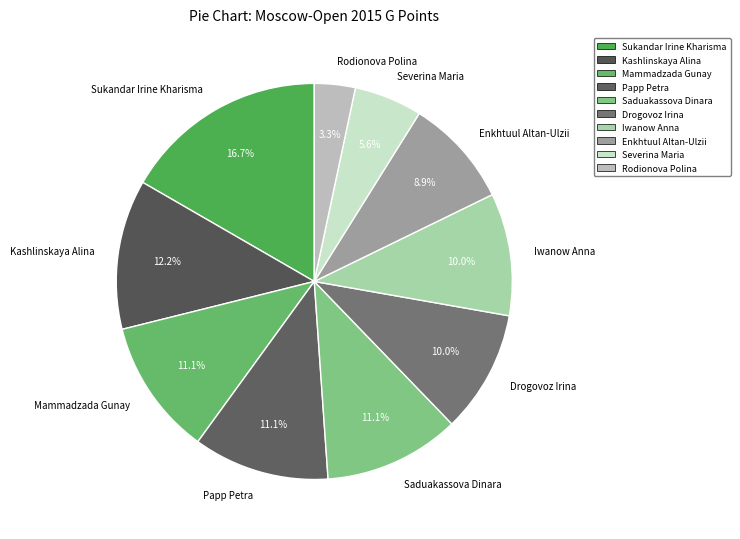

Count the number of slices in the pie.

10